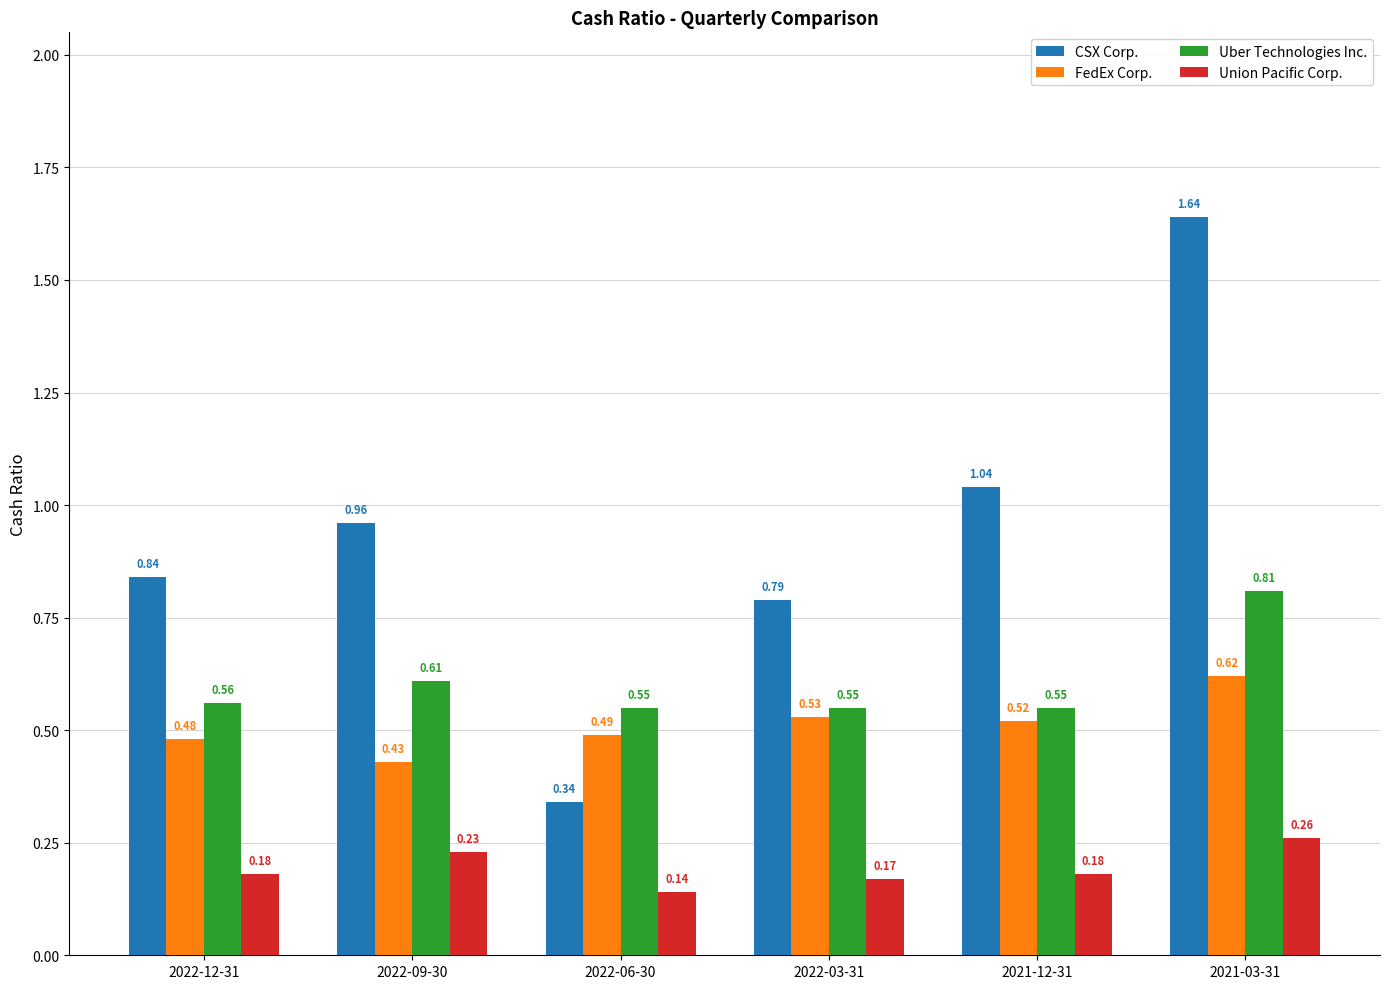

Which series has the widest spread of values?

CSX Corp.